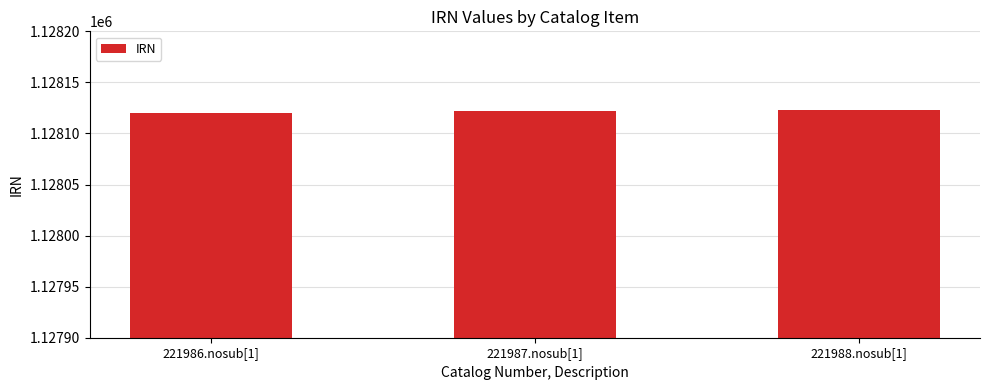

What is the maximum value shown in the chart?

1128123